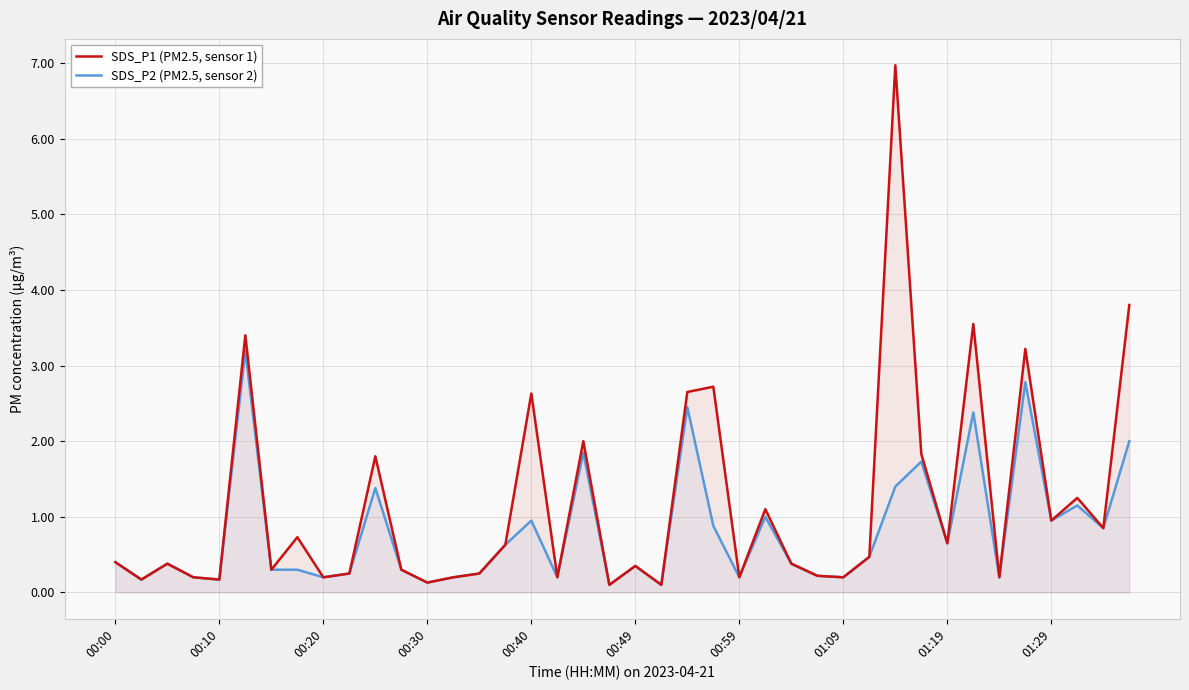

At how many categories does at least one series exceed 3?

5